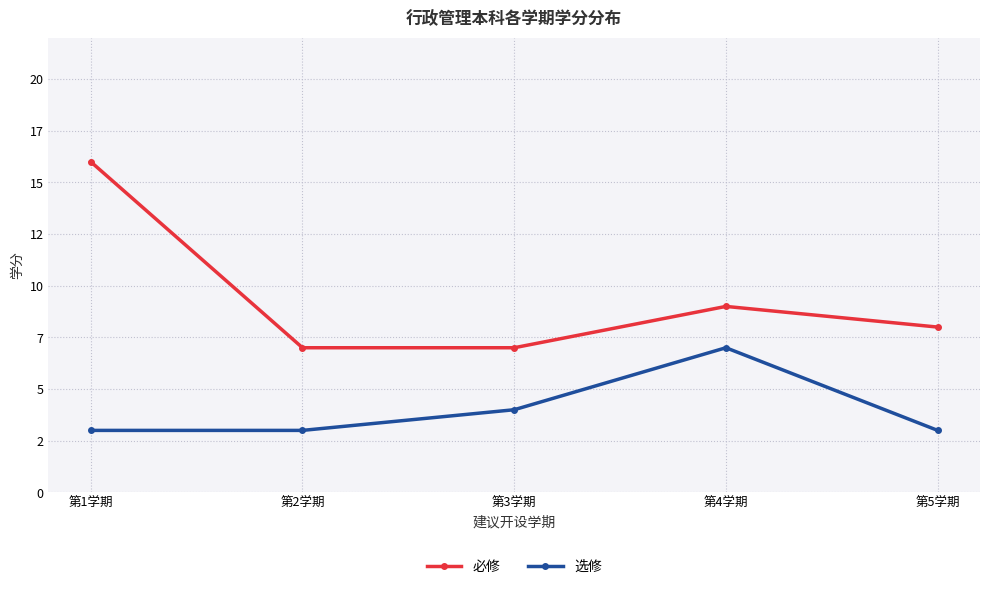

What is the value of the 选修 point at the 4th from the left?

7